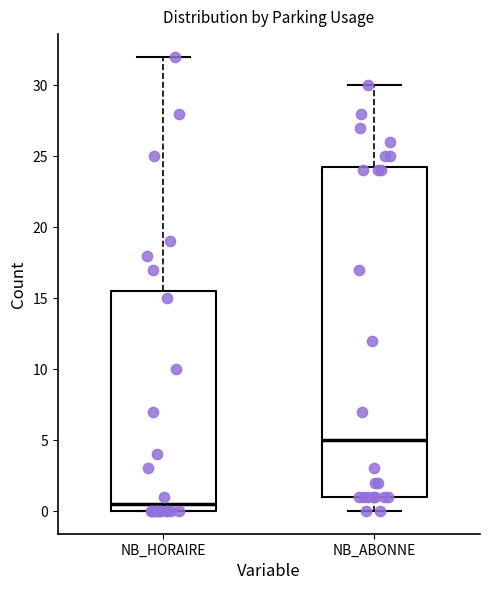

Which box's median line is the highest?

NB_ABONNE